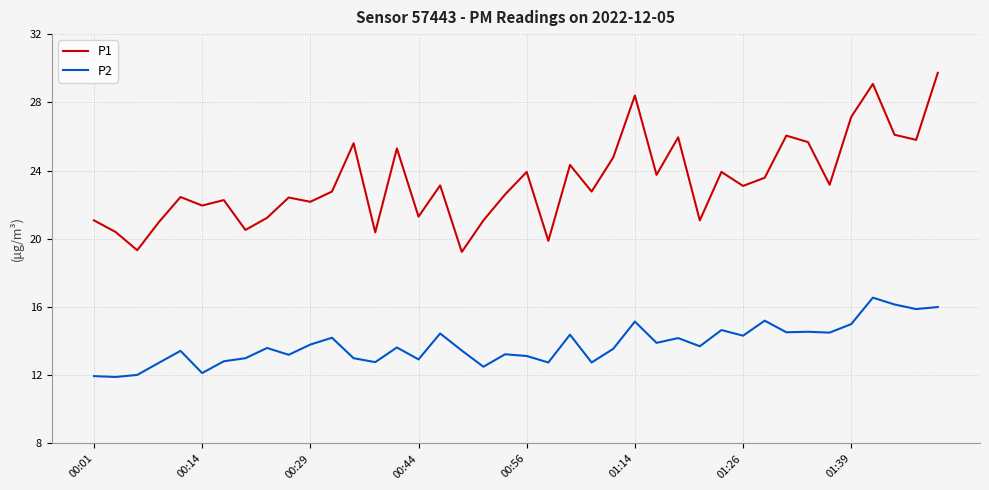

What is the highest value of the P1 series?

29.7